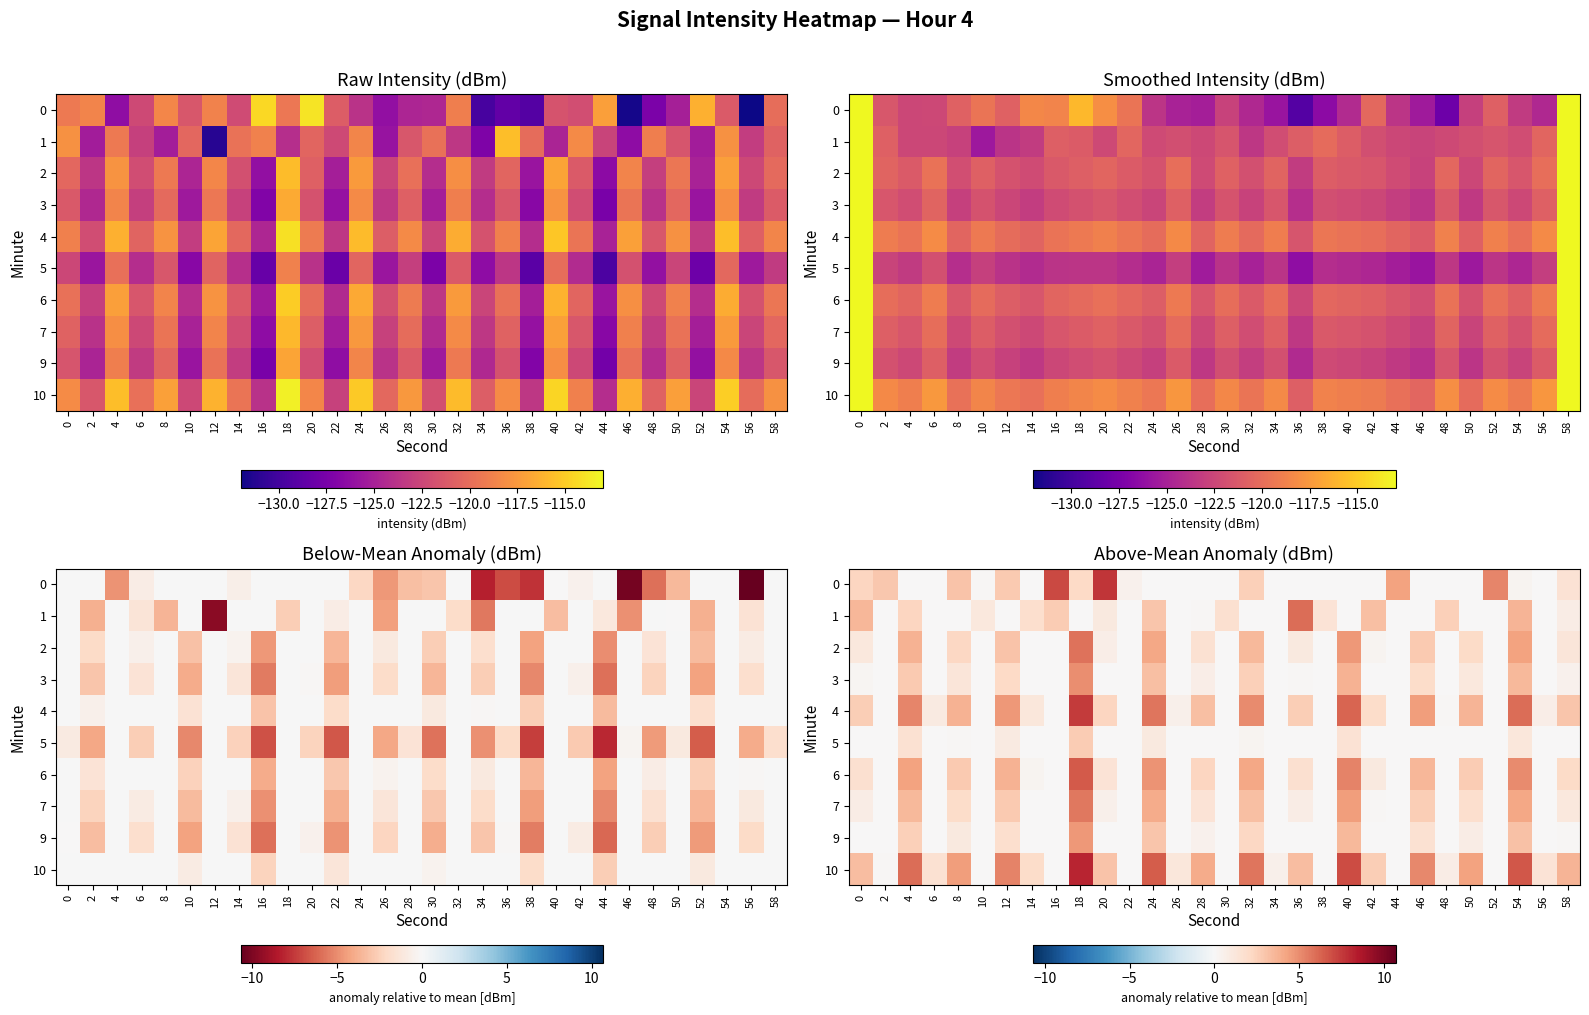

Which category has the highest value in the 7 series?

18